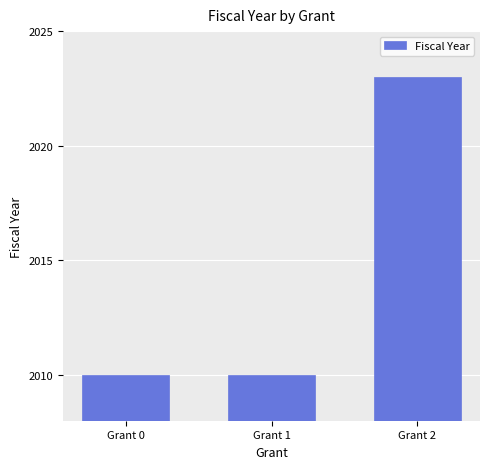

What is the greatest value displayed?

2023